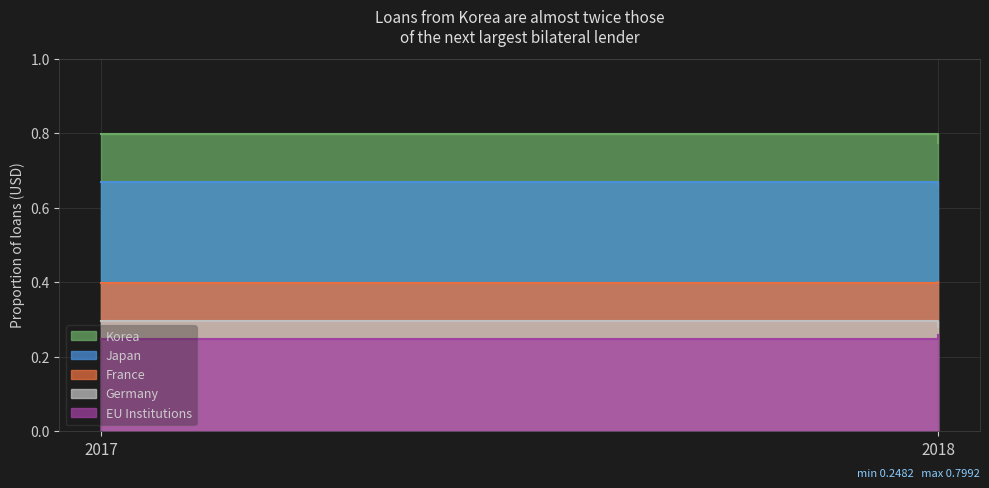

What are all the series names shown in the legend?

Korea, Japan, France, Germany, EU Institutions